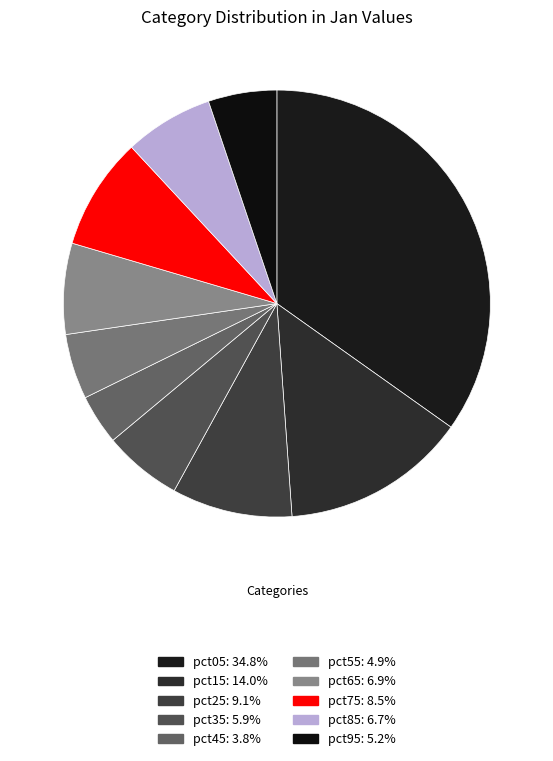

Is the sum of pct85 and pct95 greater than half?

No